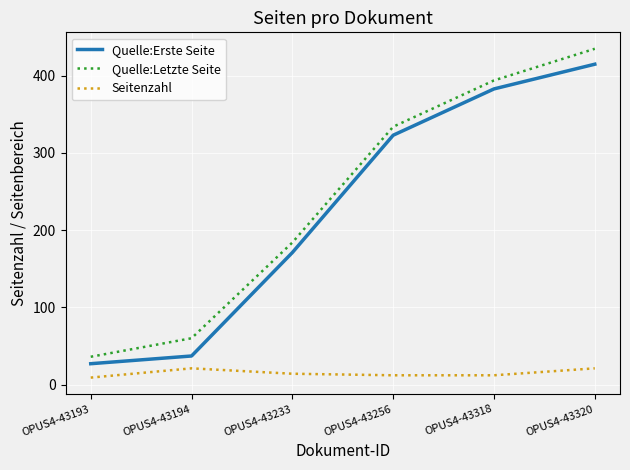

What are all the series names shown in the legend?

Quelle:Erste Seite, Quelle:Letzte Seite, Seitenzahl